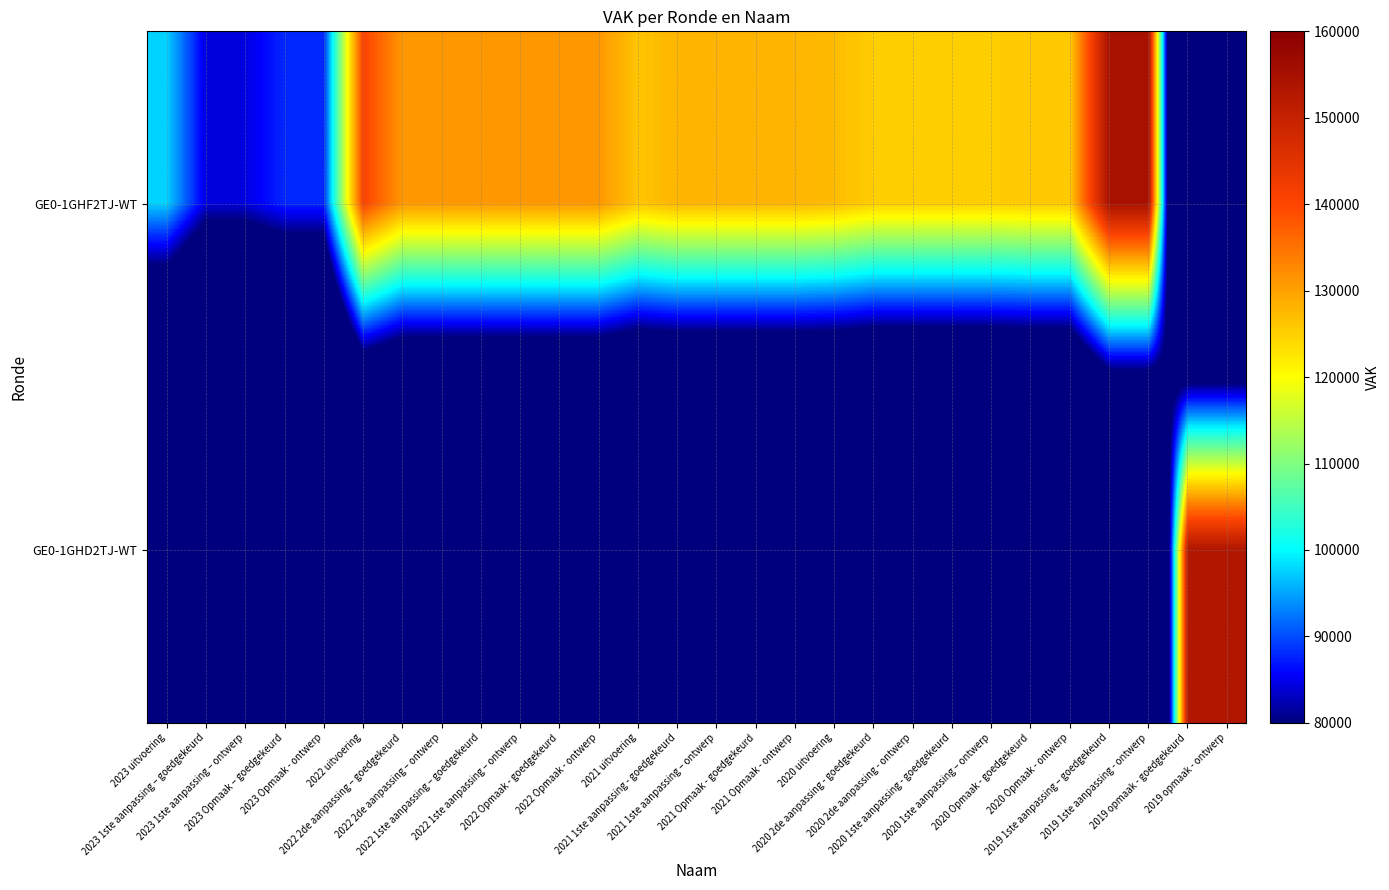

Reading left to right, transcribe all the data shown in this chart.

GE0-1GHF2TJ-WT: 2023 uitvoering=97576	2023 1ste aanpassing – goedgekeurd=84338	2023 1ste aanpassing – ontwerp=84338	2023 Opmaak – goedgekeurd=87920	2023 Opmaak - ontwerp=87920	2022 uitvoering=140440	2022 2de aanpassing – goedgekeurd=131090	2022 2de aanpassing – ontwerp=131090	2022 1ste aanpassing – goedgekeurd=131090	2022 1ste aanpassing – ontwerp=131090	2022 Opmaak - goedgekeurd=131090	2022 Opmaak - ontwerp=131090	2021 uitvoering=126218	2021 1ste aanpassing - goedgekeurd=127864	2021 1ste aanpassing – ontwerp=127864	2021 Opmaak - goedgekeurd=127864	2021 Opmaak - ontwerp=127864	2020 uitvoering=127158	2020 2de aanpassing - goedgekeurd=125207	2020 2de aanpassing - ontwerp=125207	2020 1ste aanpassing - goedgekeurd=125207	2020 1ste aanpassing – ontwerp=125207	2020 Opmaak - goedgekeurd=125676	2020 Opmaak - ontwerp=125676	2019 1ste aanpassing – goedgekeurd=154735	2019 1ste aanpassing - ontwerp=154735	2019 opmaak - goedgekeurd=0	2019 opmaak - ontwerp=0
GE0-1GHD2TJ-WT: 2023 uitvoering=0	2023 1ste aanpassing – goedgekeurd=0	2023 1ste aanpassing – ontwerp=0	2023 Opmaak – goedgekeurd=0	2023 Opmaak - ontwerp=0	2022 uitvoering=0	2022 2de aanpassing – goedgekeurd=0	2022 2de aanpassing – ontwerp=0	2022 1ste aanpassing – goedgekeurd=0	2022 1ste aanpassing – ontwerp=0	2022 Opmaak - goedgekeurd=0	2022 Opmaak - ontwerp=0	2021 uitvoering=0	2021 1ste aanpassing - goedgekeurd=0	2021 1ste aanpassing – ontwerp=0	2021 Opmaak - goedgekeurd=0	2021 Opmaak - ontwerp=0	2020 uitvoering=0	2020 2de aanpassing - goedgekeurd=0	2020 2de aanpassing - ontwerp=0	2020 1ste aanpassing - goedgekeurd=0	2020 1ste aanpassing – ontwerp=0	2020 Opmaak - goedgekeurd=0	2020 Opmaak - ontwerp=0	2019 1ste aanpassing – goedgekeurd=0	2019 1ste aanpassing - ontwerp=0	2019 opmaak - goedgekeurd=153247	2019 opmaak - ontwerp=153247